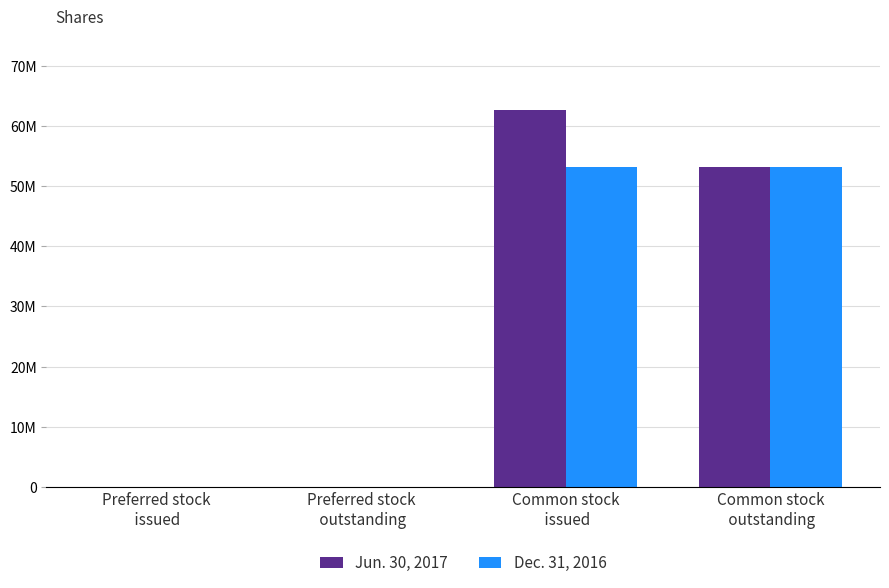

Does the chart contain stacked bars?

No